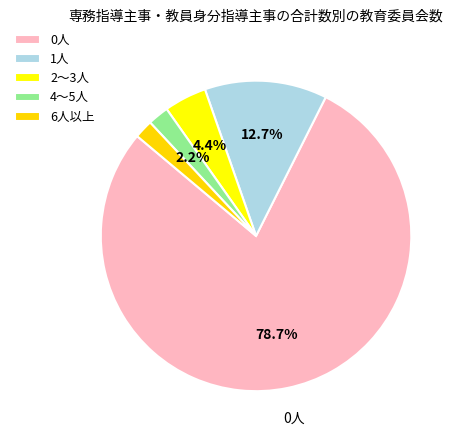

The 2～3人 slice represents 19% of the pie. True or false?

False